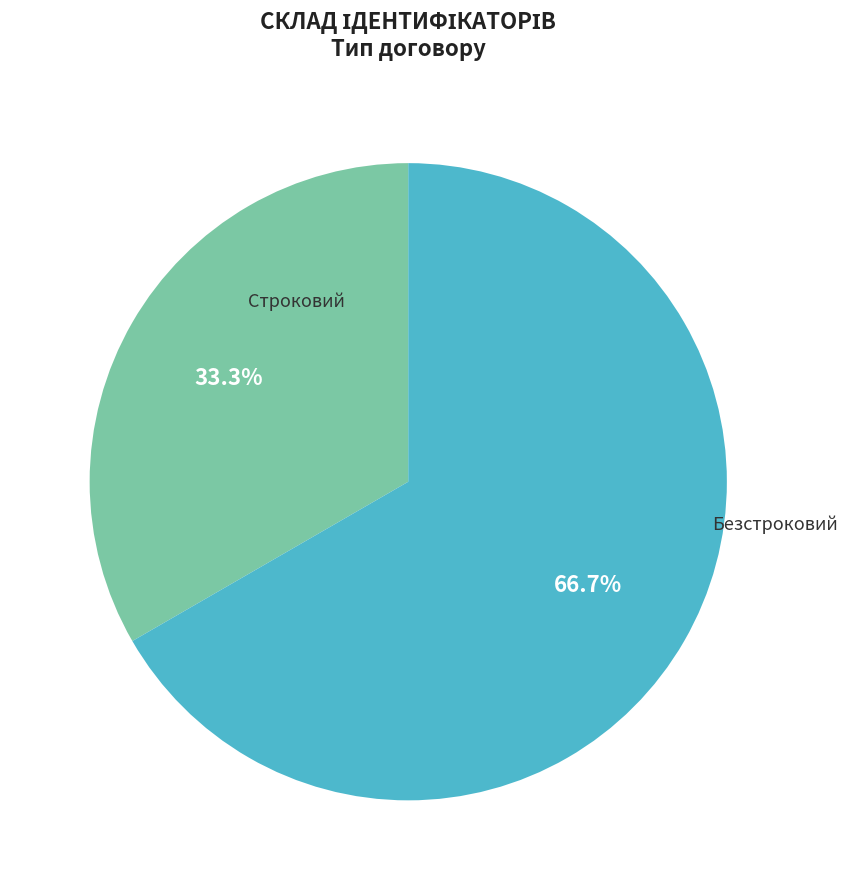

How many segments does this pie chart have?

2